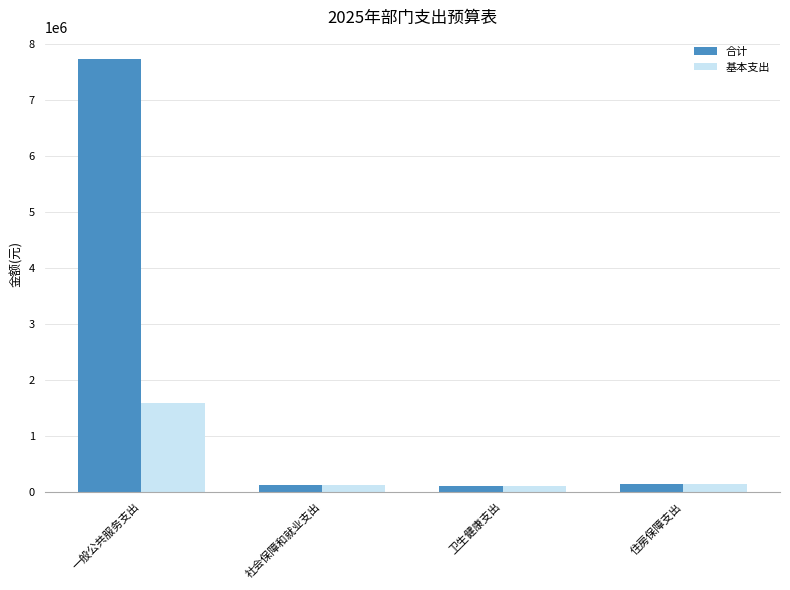

Is it true that 基本支出 equals 148092.0 at 住房保障支出?

True